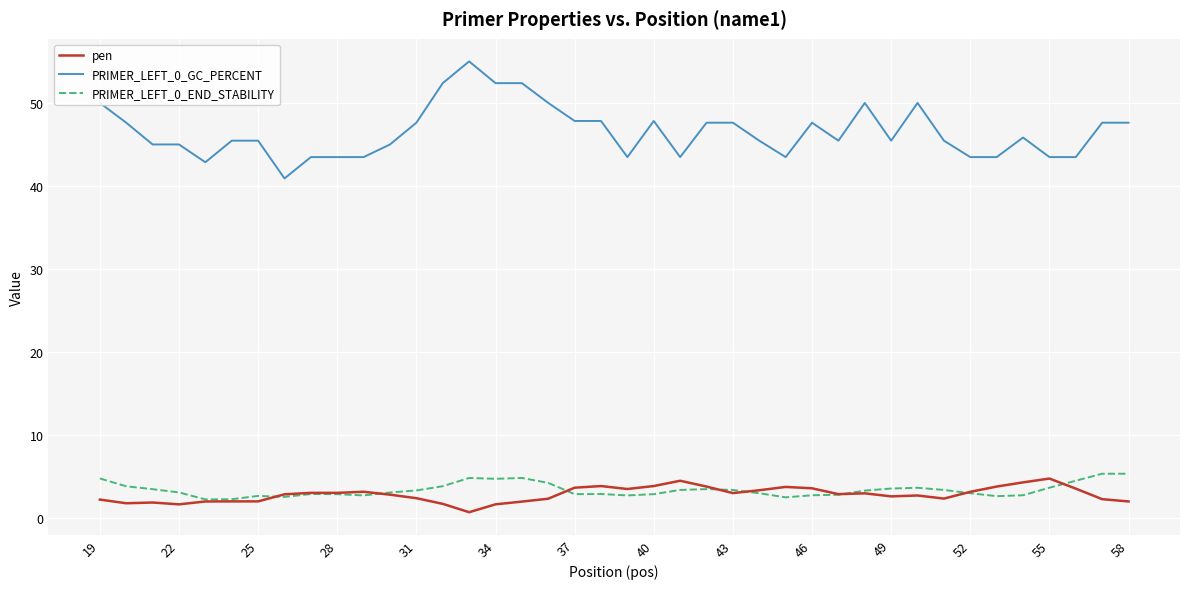

True or false: PRIMER_LEFT_0_END_STABILITY and PRIMER_LEFT_0_GC_PERCENT cross at least once.

False